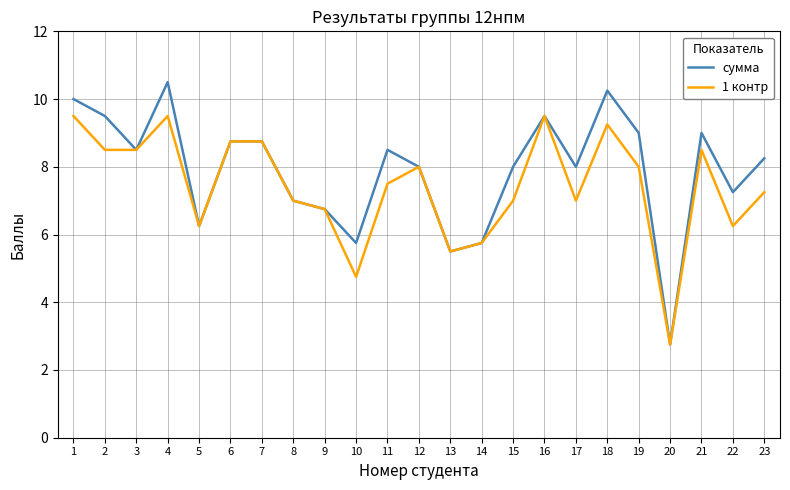

What are all the series names shown in the legend?

сумма, 1 контр